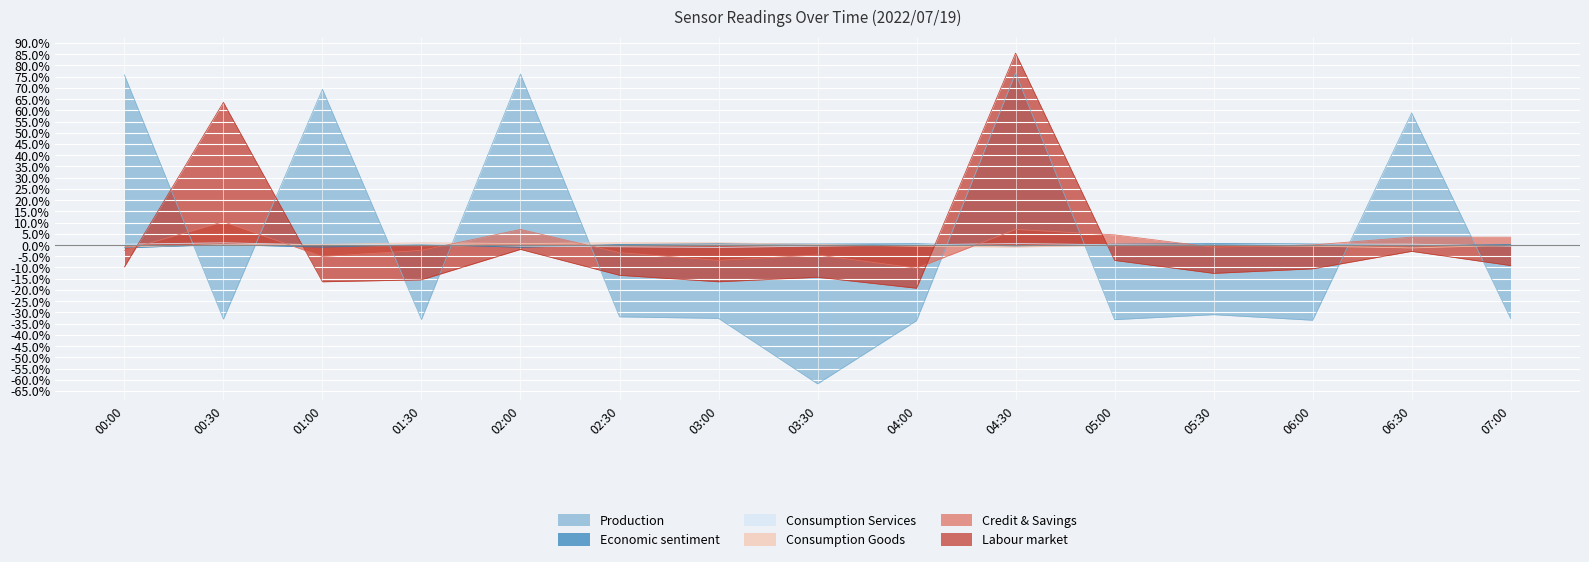

The Consumption Services series shows 1.0 at 00:30. True or false?

True